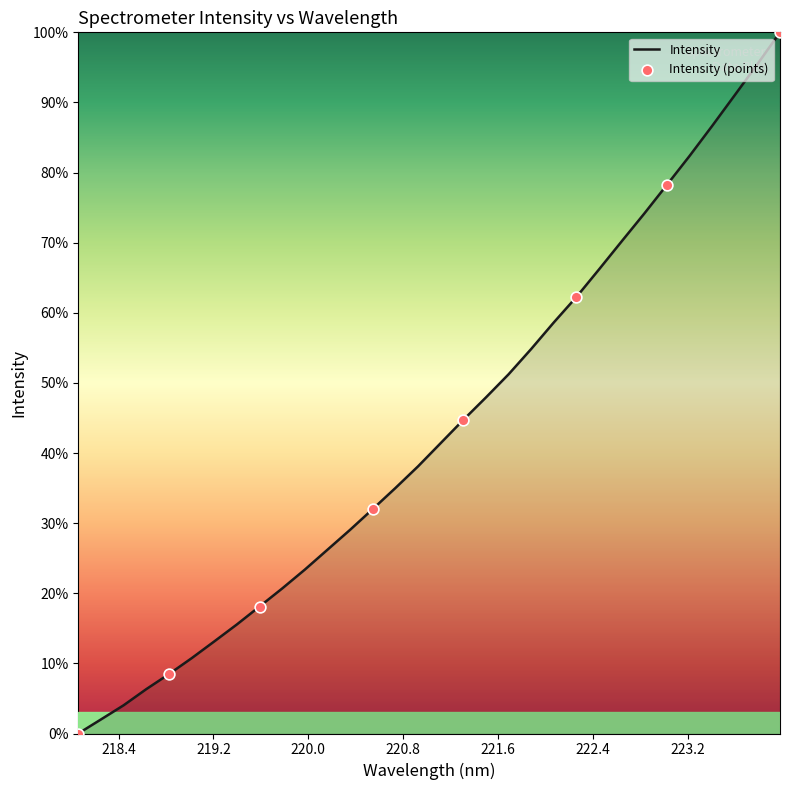

What is the greatest value displayed?

100.0